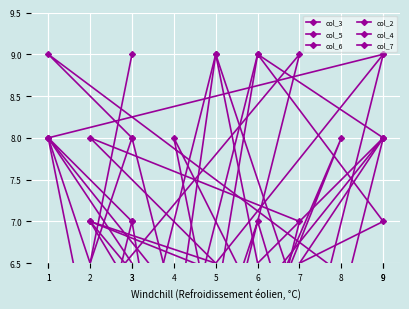

The col_2 series shows 8 at 1. True or false?

True